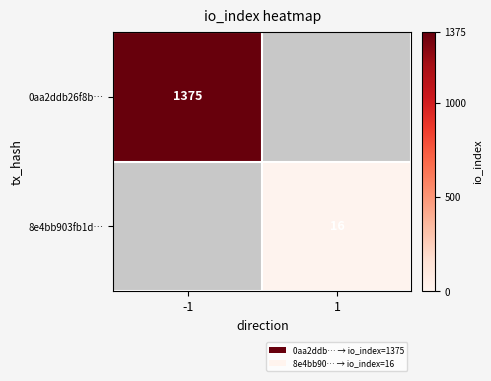

The value of 8e4bb903fb1d… at 1 is 16. True or false?

True